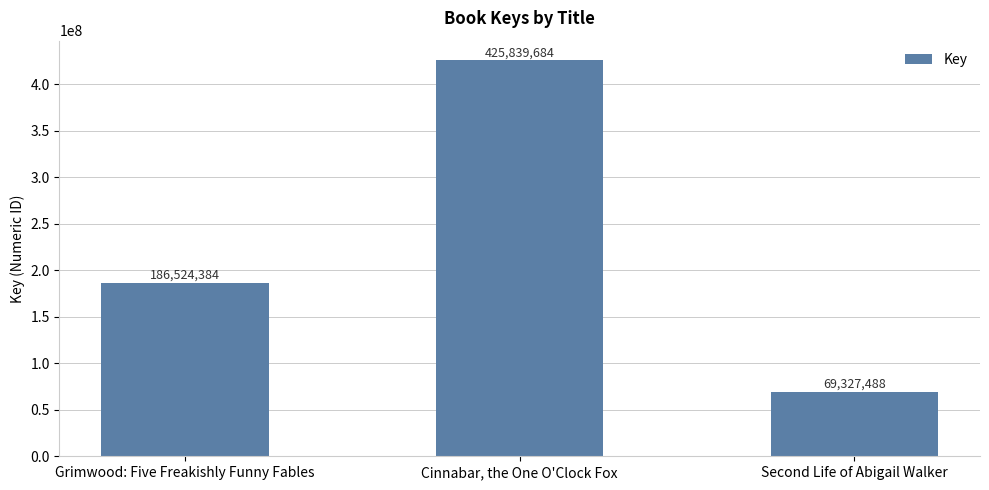

The chart shows a value of 669777595 at Cinnabar, the One O'Clock Fox. True or false?

False